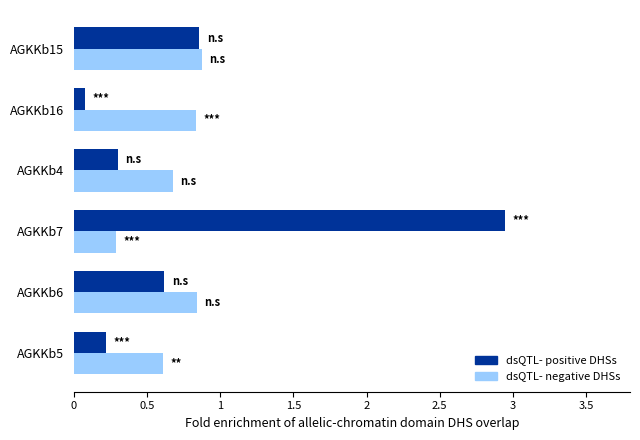

At which label does dsQTL- positive DHSs reach its peak?

AGKKb7